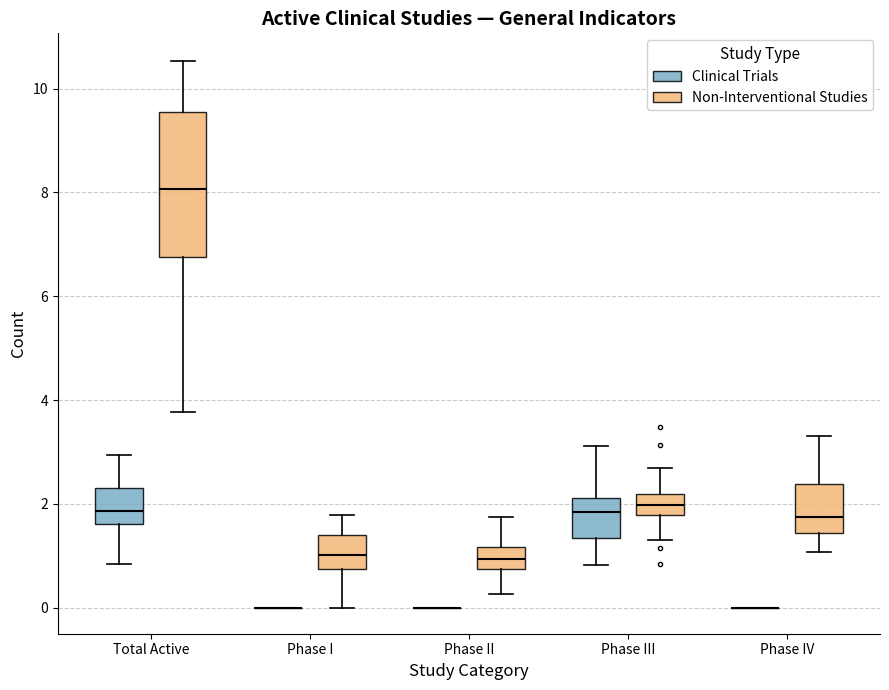

Reading left to right, read every box against the y-axis: the position of its median line, the range the box covers, and the ends of its whiskers. The values are not printed on the chart, so give them approximately, as read against the axis.

Total Active (Clinical Trials): median 1.8, box 1.6 to 2.4, whiskers 0.8 to 3.0
Total Active (Non-Interventional Studies): median 8.0, box 6.8 to 9.6, whiskers 3.8 to 10.6
Phase I (Clinical Trials): box collapsed to a line at 0.0, whiskers 0.0 to 0.0
Phase I (Non-Interventional Studies): median 1.0, box 0.8 to 1.4, whiskers 0.0 to 1.8
Phase II (Clinical Trials): box collapsed to a line at 0.0, whiskers 0.0 to 0.0
Phase II (Non-Interventional Studies): median 1.0, box 0.8 to 1.2, whiskers 0.2 to 1.8
Phase III (Clinical Trials): median 1.8, box 1.4 to 2.2, whiskers 0.8 to 3.2
Phase III (Non-Interventional Studies): median 2.0, box 1.8 to 2.2, whiskers 1.2 to 2.6
Phase IV (Clinical Trials): box collapsed to a line at 0.0, whiskers 0.0 to 0.0
Phase IV (Non-Interventional Studies): median 1.8, box 1.4 to 2.4, whiskers 1.0 to 3.4